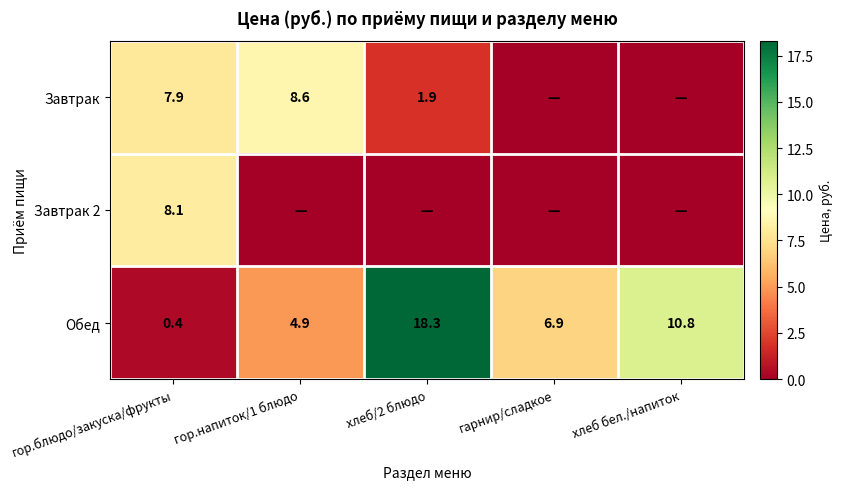

At how many categories does at least one series exceed 13?

1